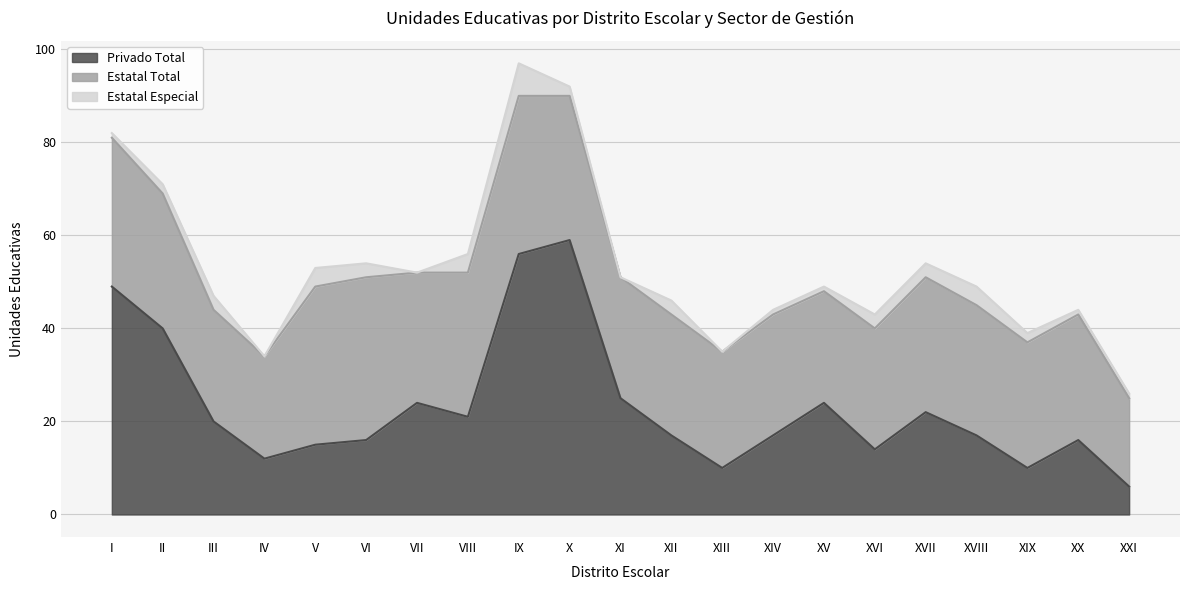

True or false: Privado Total has more than 0 points higher than both neighbors.

True